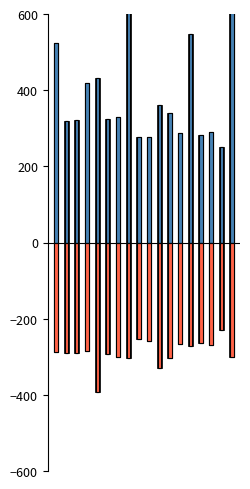

Which series has the largest total across all categories?

SDS_P1